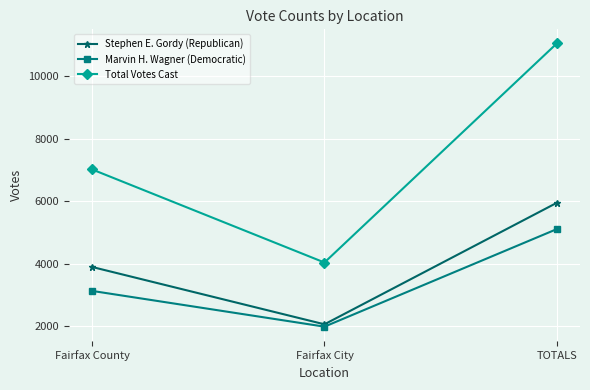

True or false: Marvin H. Wagner (Democratic) has a value of 2711 at Fairfax City.

False